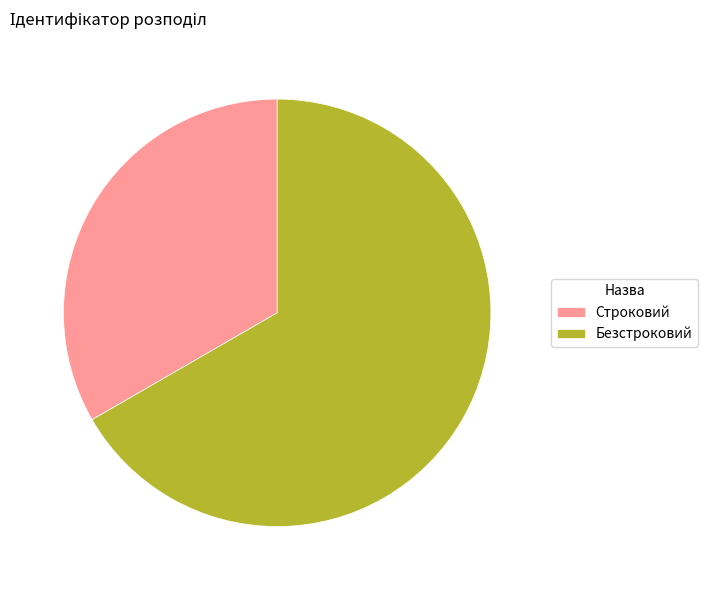

Which category accounts for the majority?

Безстроковий